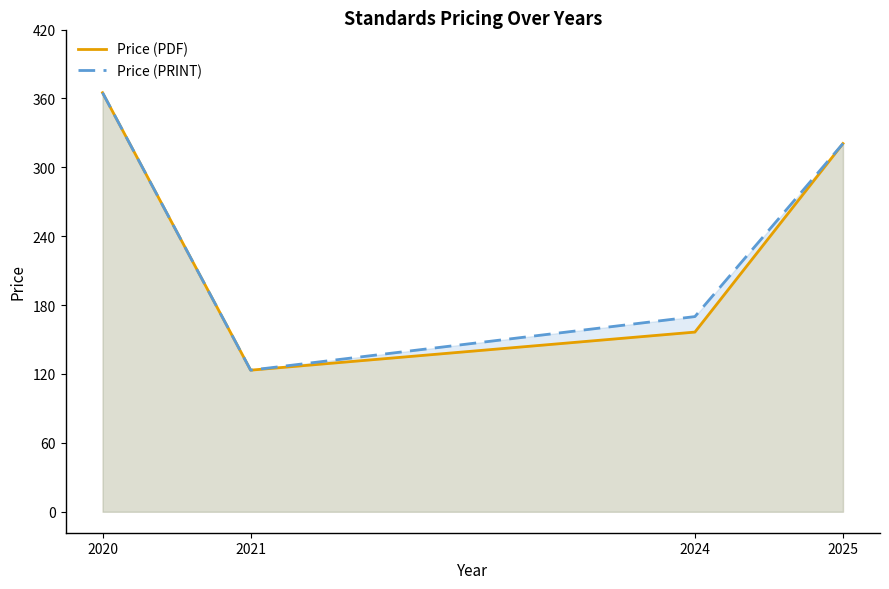

The value of Price (PDF) at 2025 is 320.7. True or false?

True